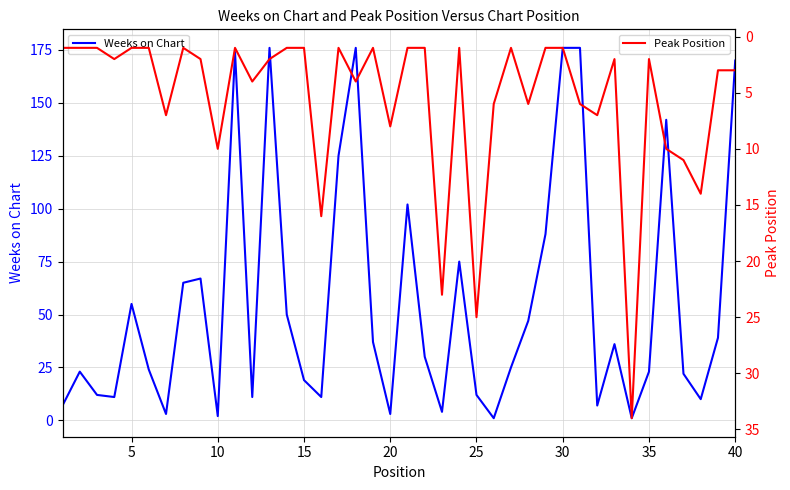

Reading left to right, what are all the values shown in this chart?

Weeks on Chart: 7	23	12	11	55	24	3	65	67	2	174	11	176	50	19	11	125	176	37	3	102	30	4	75	12	1	25	47	88	176	176	7	36	1	23	142	22	10	39	170
Peak Position: 1	1	1	2	1	1	7	1	2	10	1	4	2	1	1	16	1	4	1	8	1	1	23	1	25	6	1	6	1	1	6	7	2	34	2	10	11	14	3	3